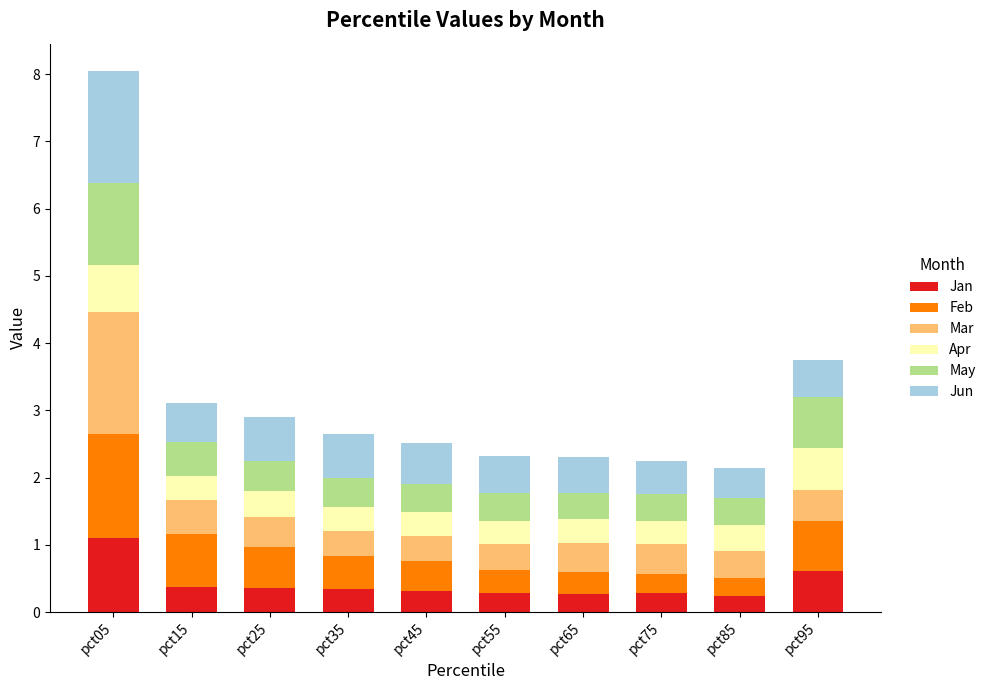

What is the total value across all series at pct15?

3.1